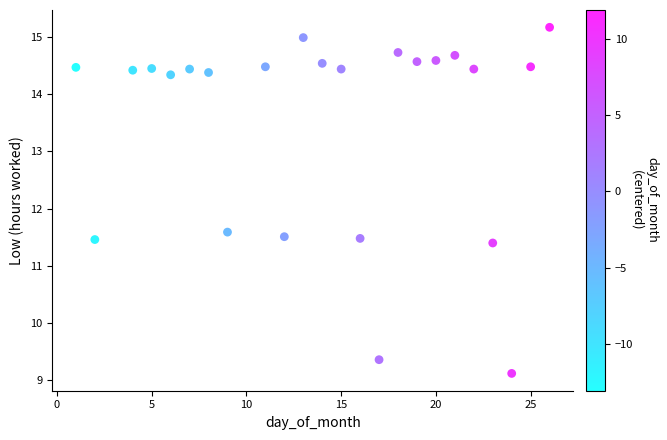

What is the range of X values (max minus min)?

25.0